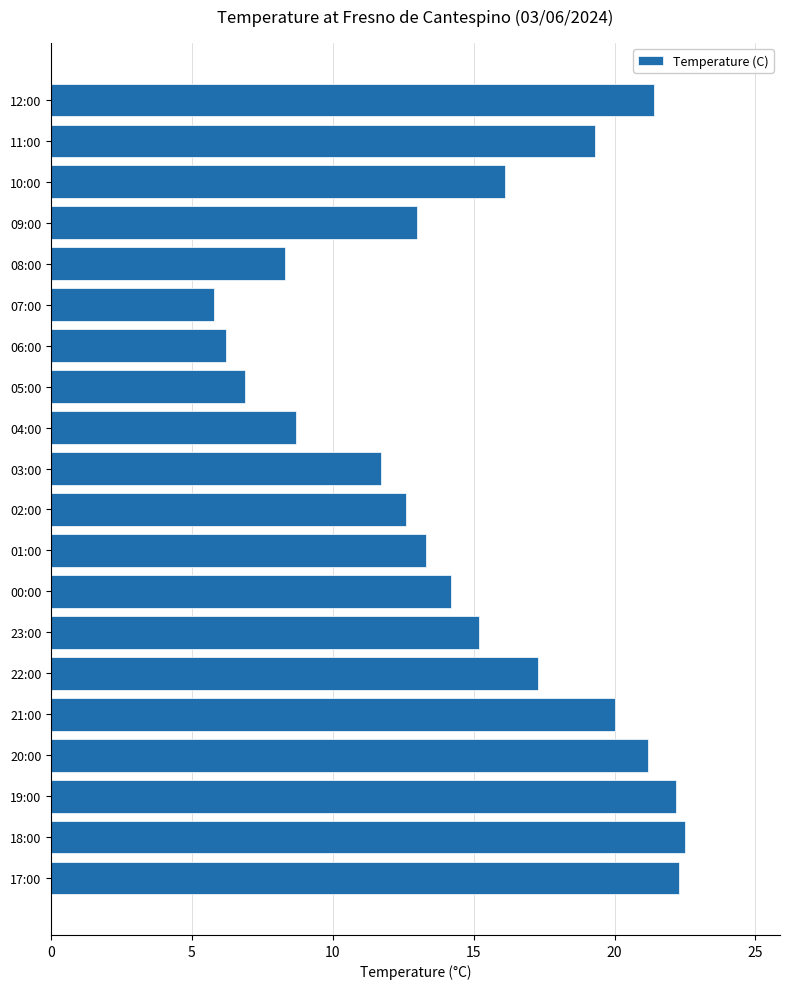

What position from the bottom is 04:00?

12